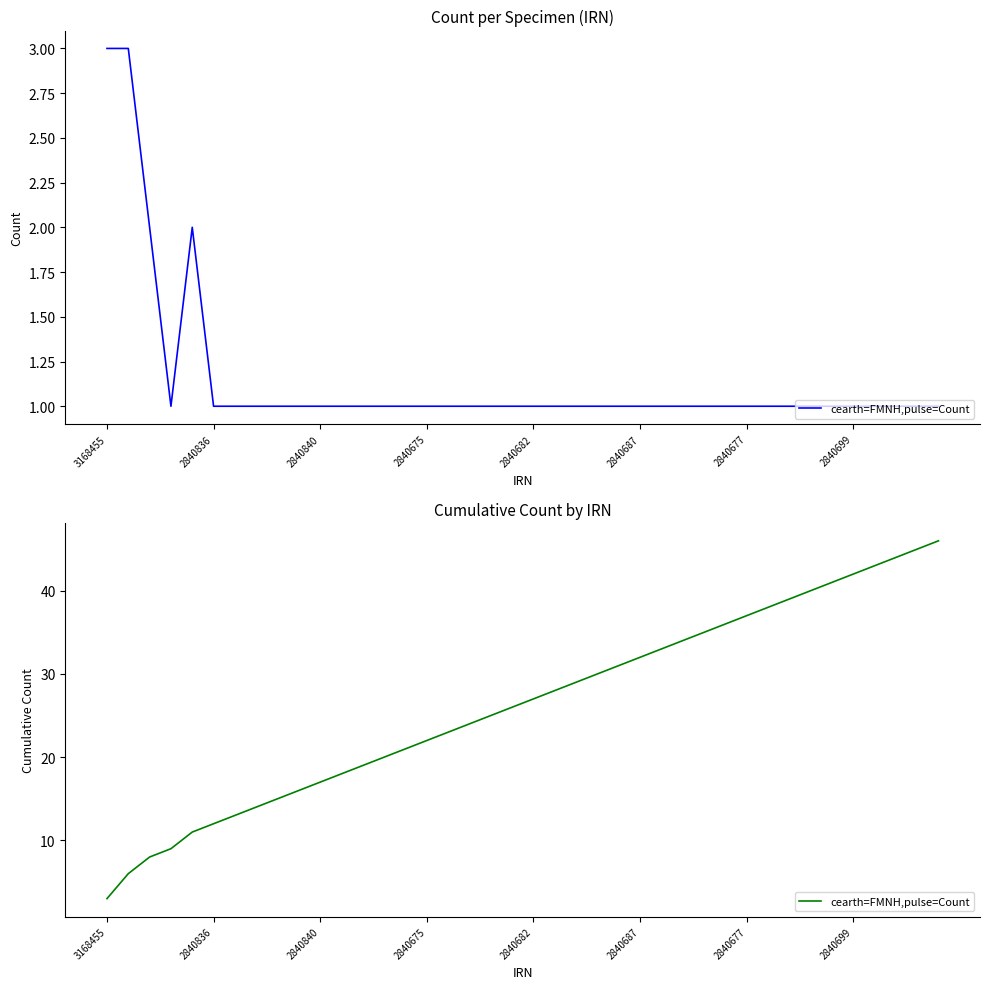

Reading left to right, extract all data points from this chart.

3	6	8	9	11	12	13	14	15	16	17	18	19	20	21	22	23	24	25	26	27	28	29	30	31	32	33	34	35	36	37	38	39	40	41	42	43	44	45	46